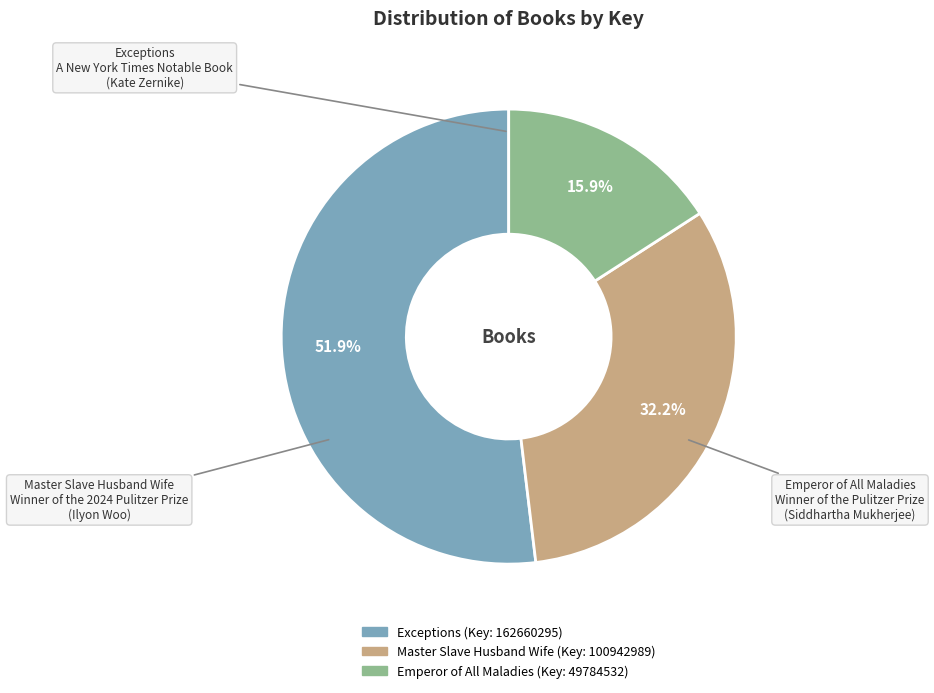

Count the number of slices in the pie.

3